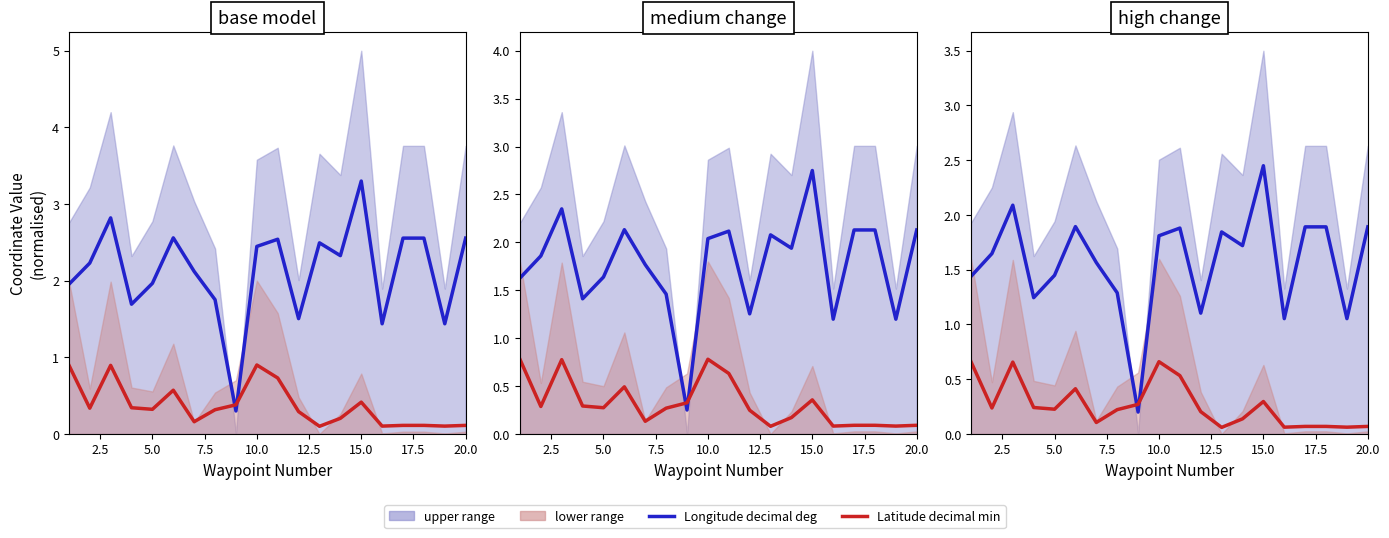

At how many categories does at least one series exceed 1?

19